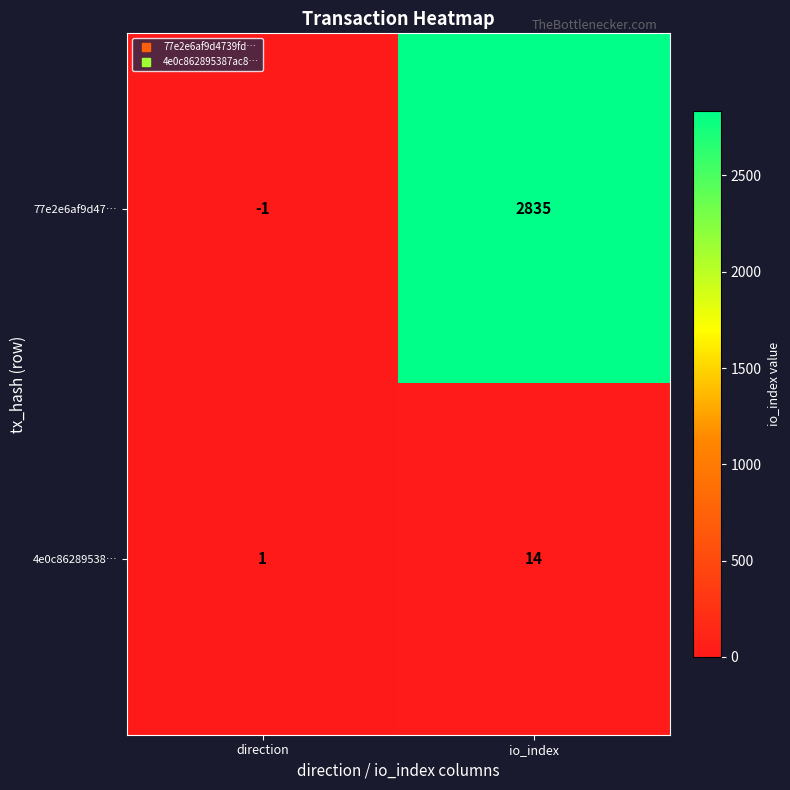

At io_index, list the series in order from largest to smallest.

77e2e6af9d47…, 4e0c86289538…